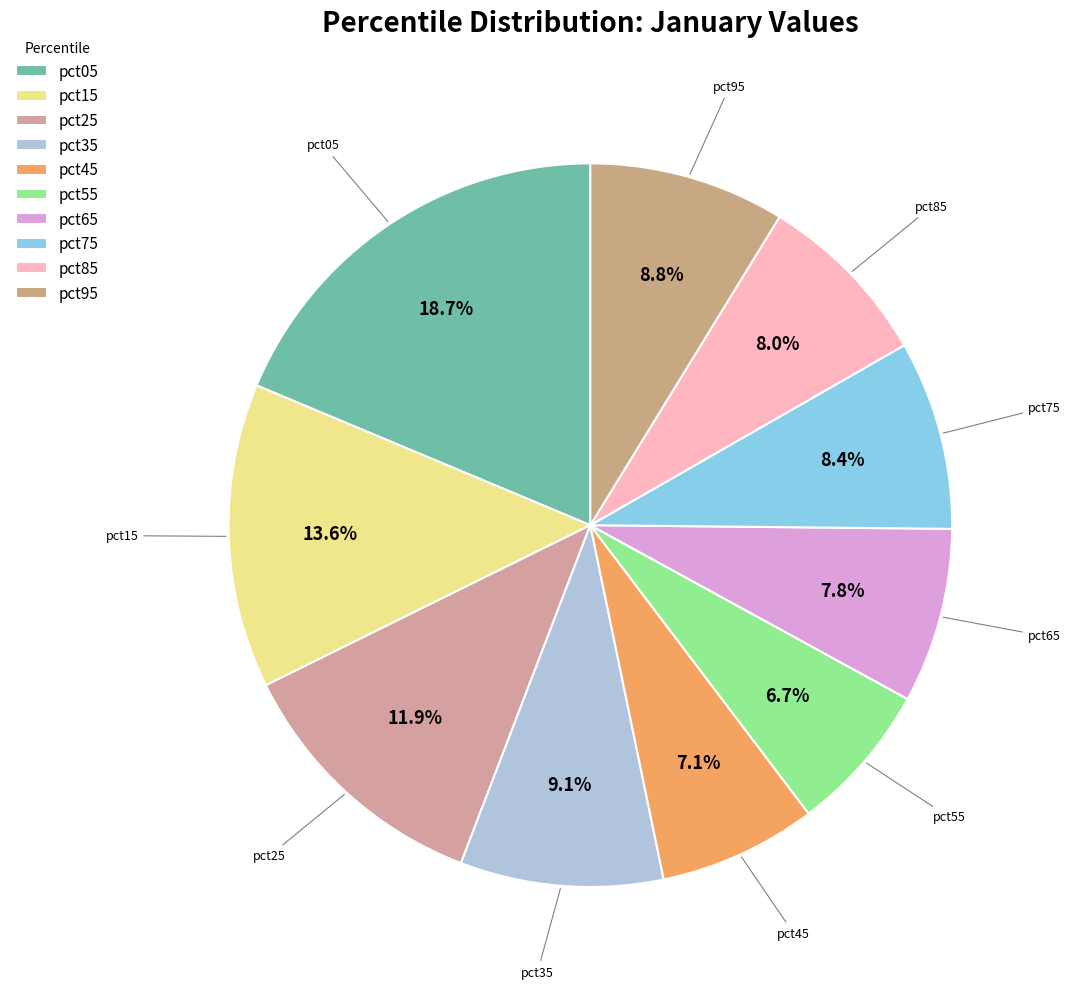

Between pct75 and pct15, which is larger?

pct15